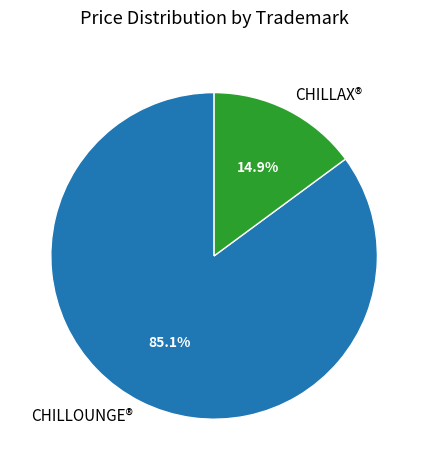

True or false: CHILLOUNGE® accounts for 85% of the total.

True